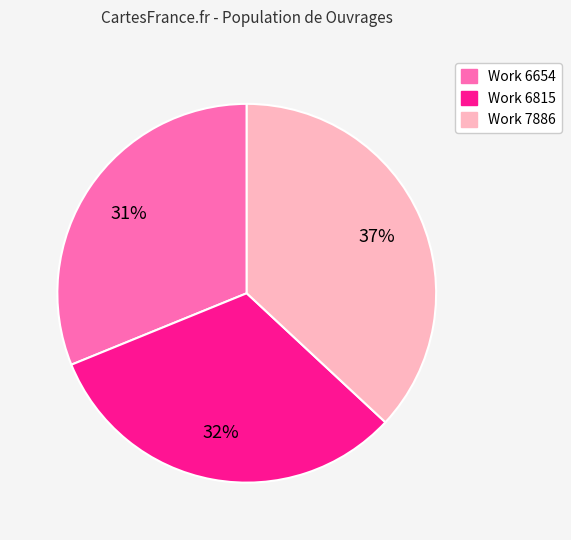

To the nearest percent, what percentage of the pie is Work 6654?

31%